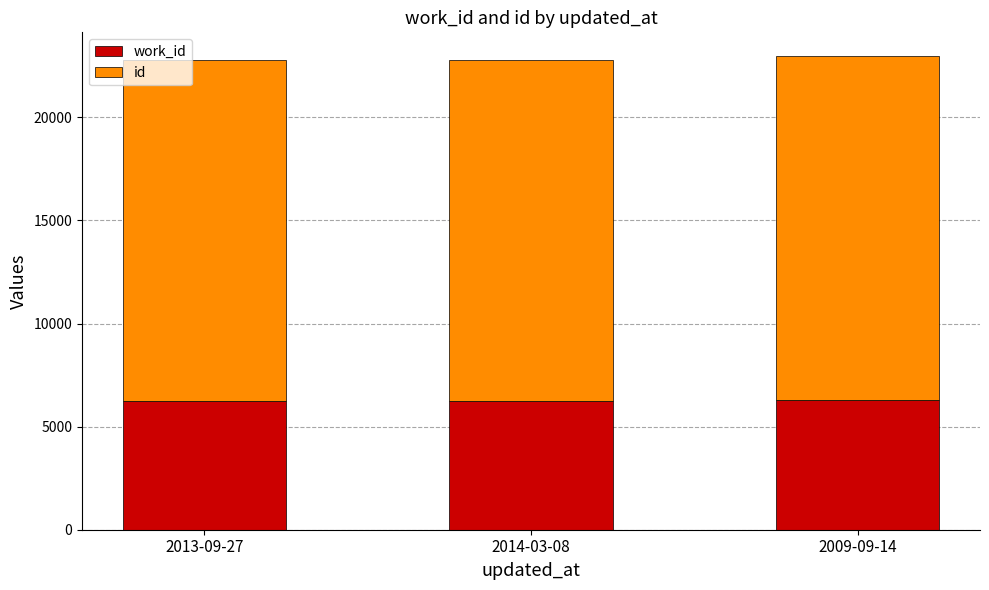

What is the total value across all series at 2013-09-27?

22789